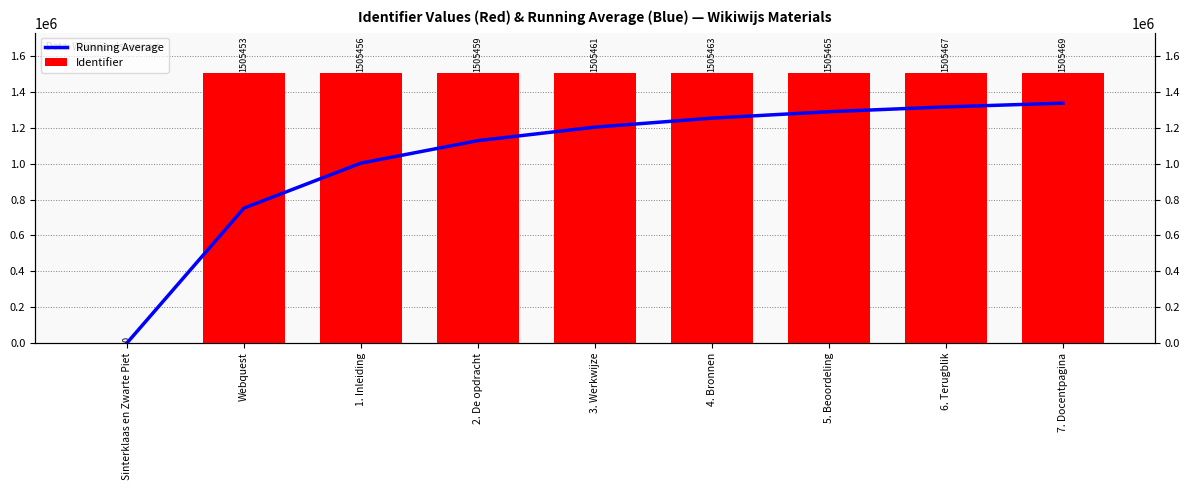

Rank the series by their average value, from lowest to highest.

Running Average, Identifier